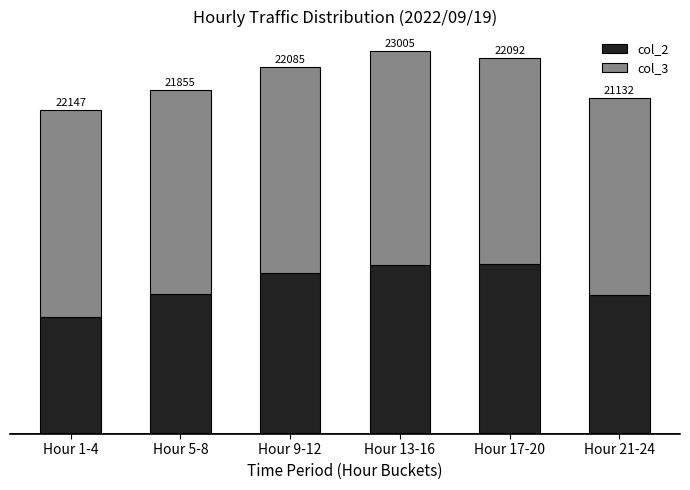

Are the bars grouped side by side (vs. stacked)?

No